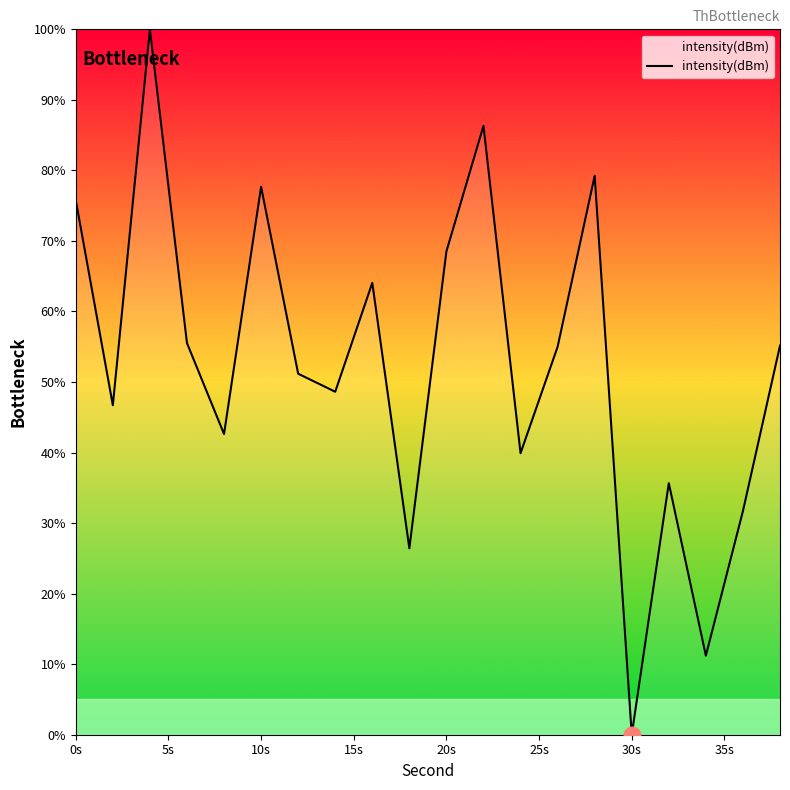

What is the maximum value shown in the chart?

100.0